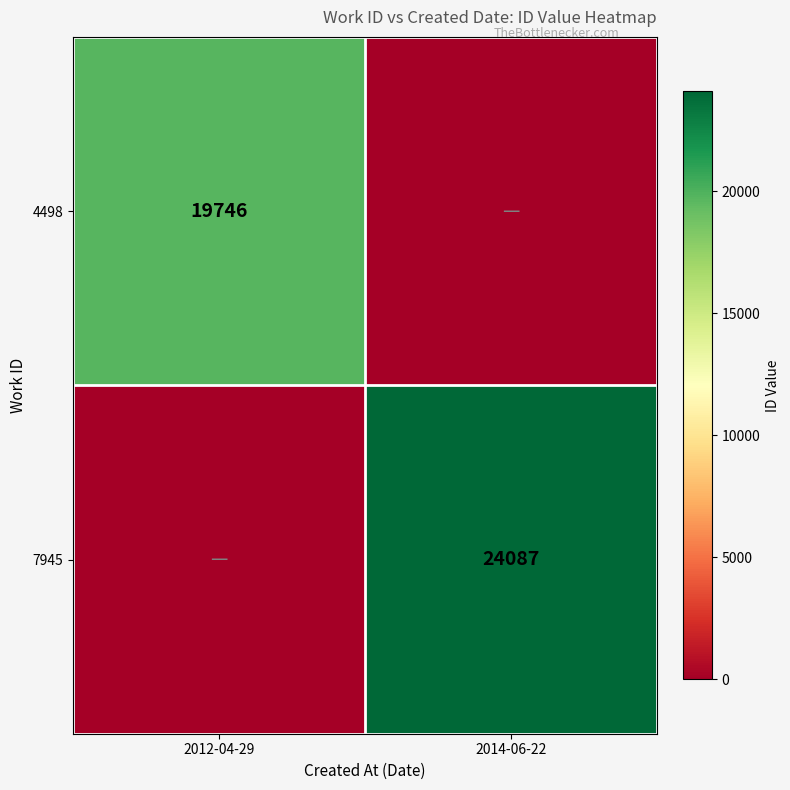

Which category has the lowest value across all series?

2014-06-22